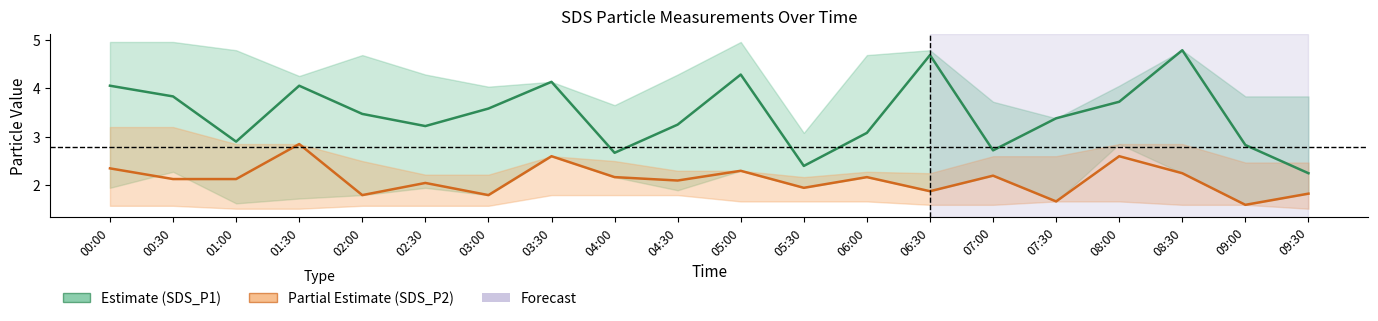

At which label is SDS_P1 (Estimate) closest to 3?

06:00